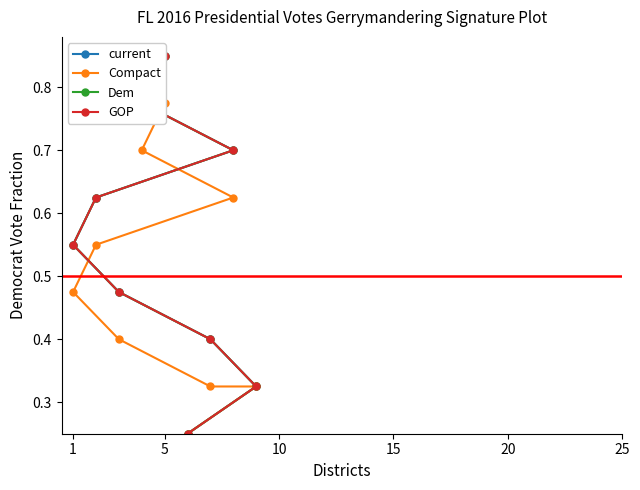

What is the greatest value displayed?

0.8